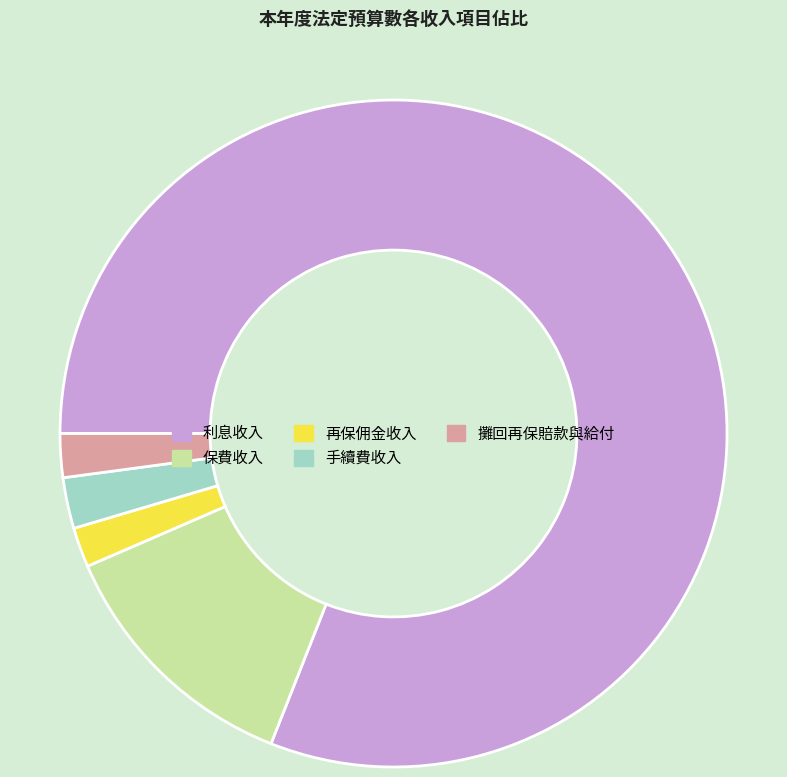

Combined, do 保費收入 and 利息收入 account for over 50%?

Yes